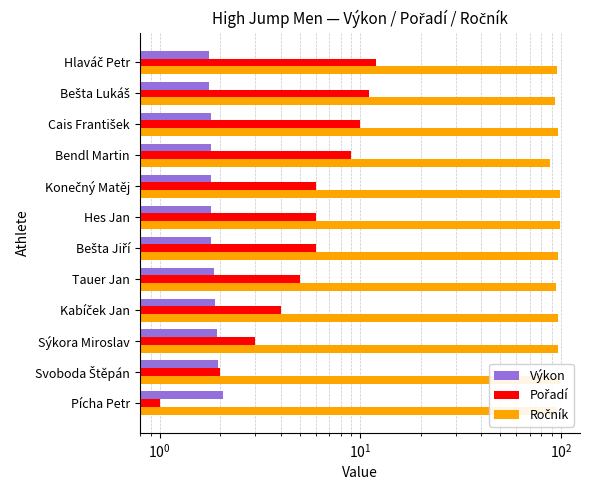

Which series has the widest spread of values?

Pořadí